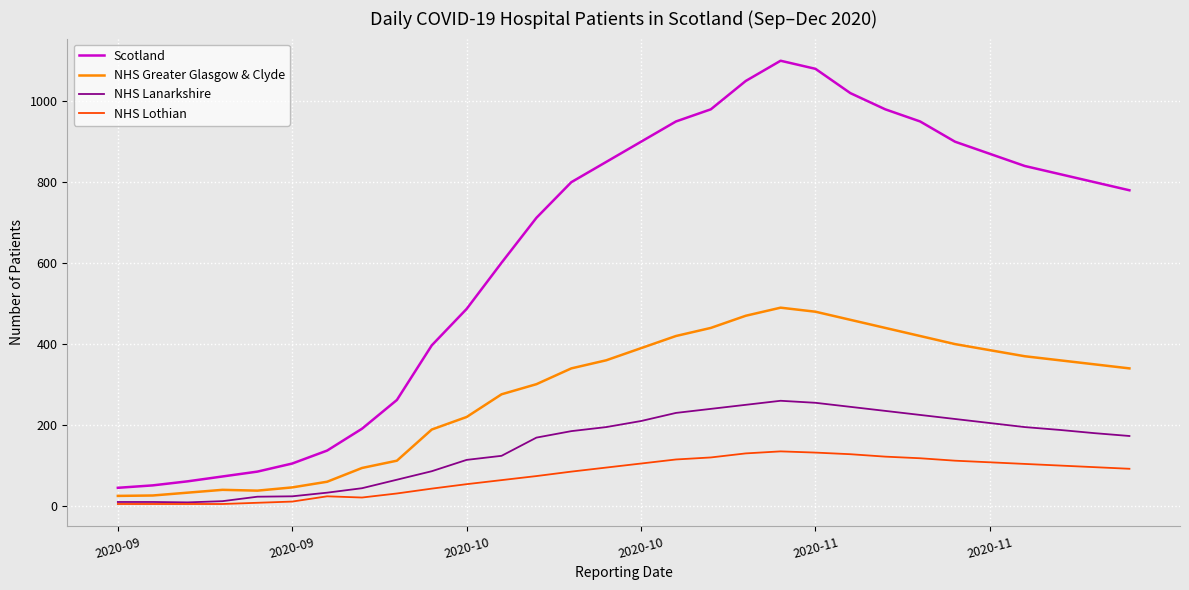

What is the highest value of the NHS Lothian series?

135